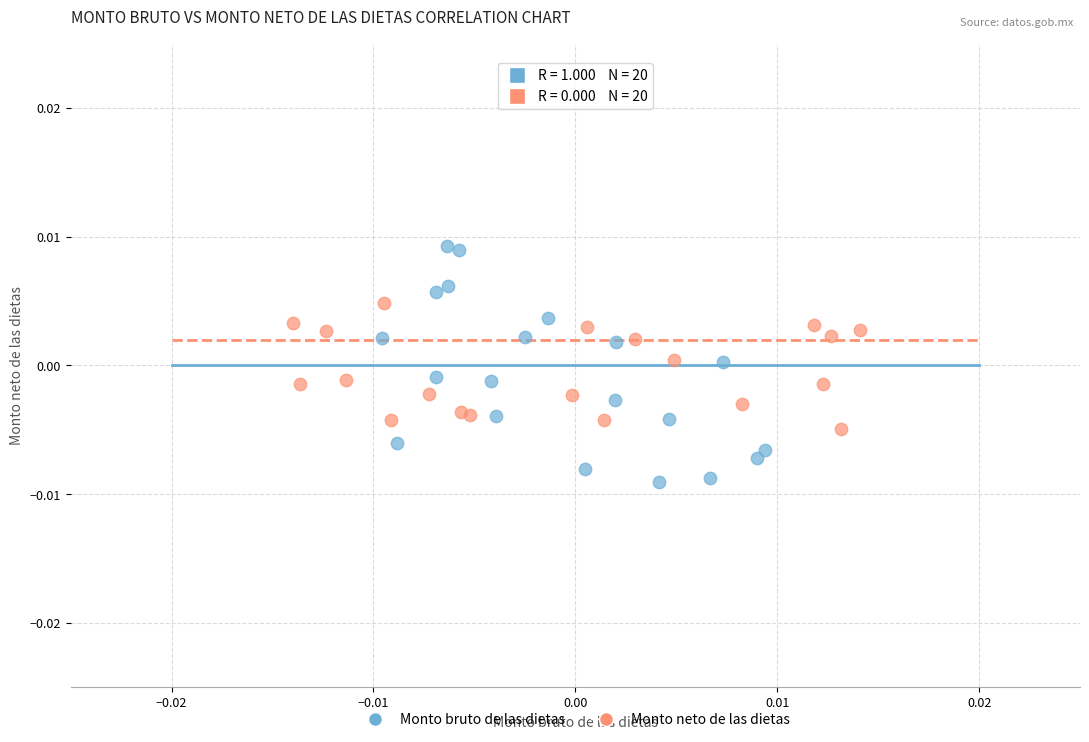

Which series has the widest spread of Y values?

Monto bruto de las dietas